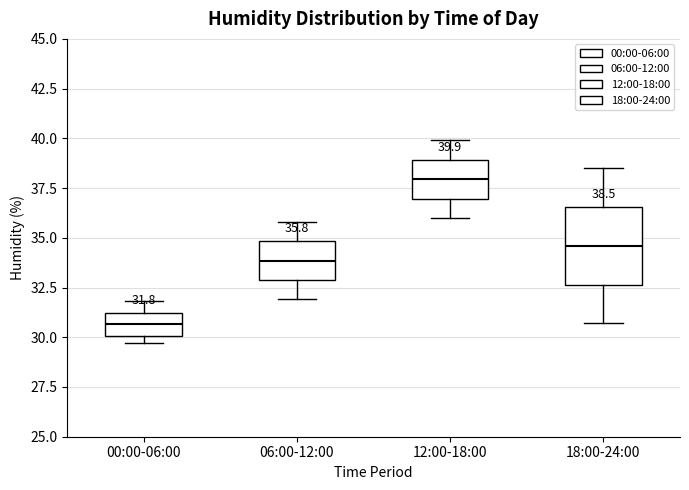

Which box is the tallest, from its lower edge to its upper edge?

18:00-24:00